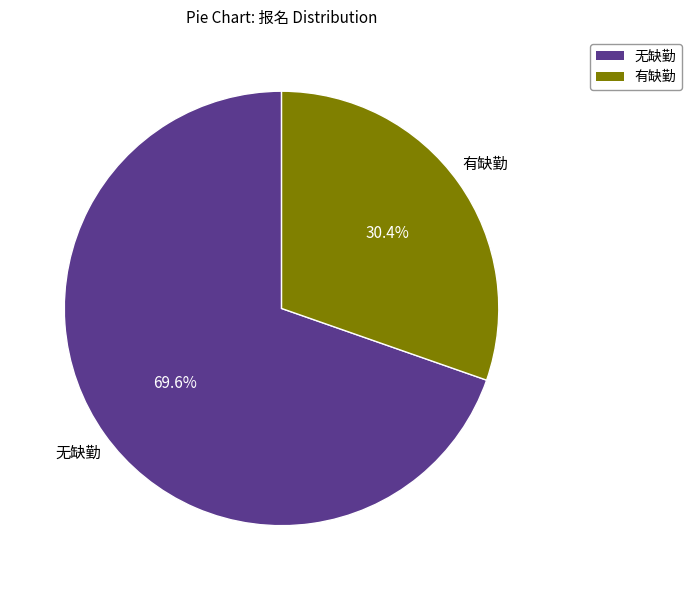

Does any single category account for the majority?

Yes